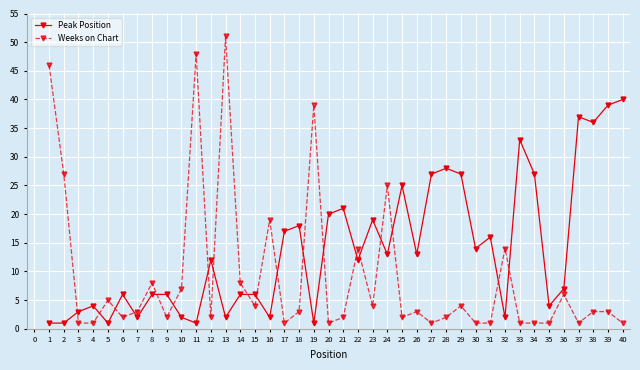

What is the value of the Peak Position point at the 39th from the left?

39